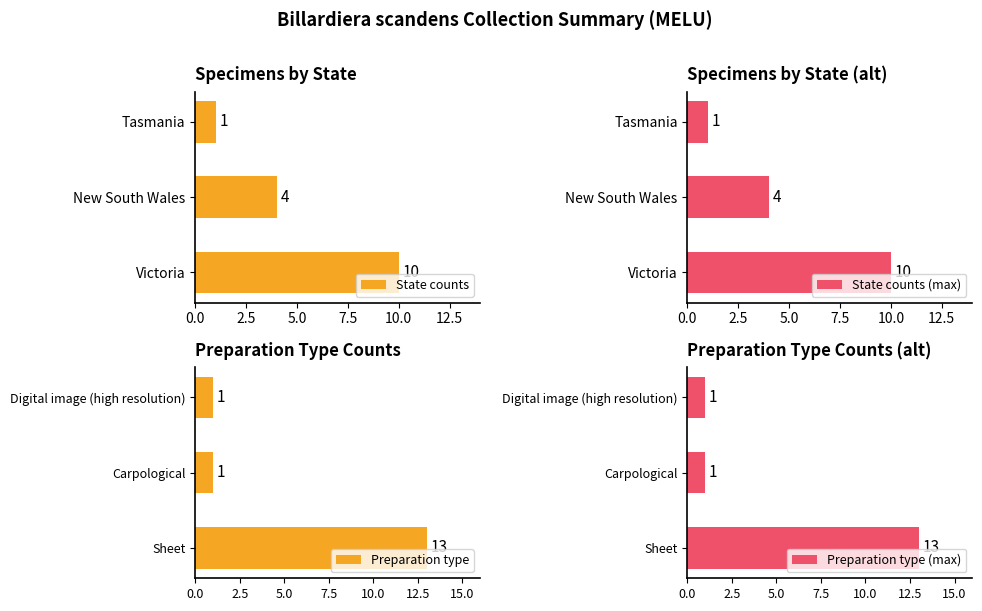

How many categories are shown in the chart?

3